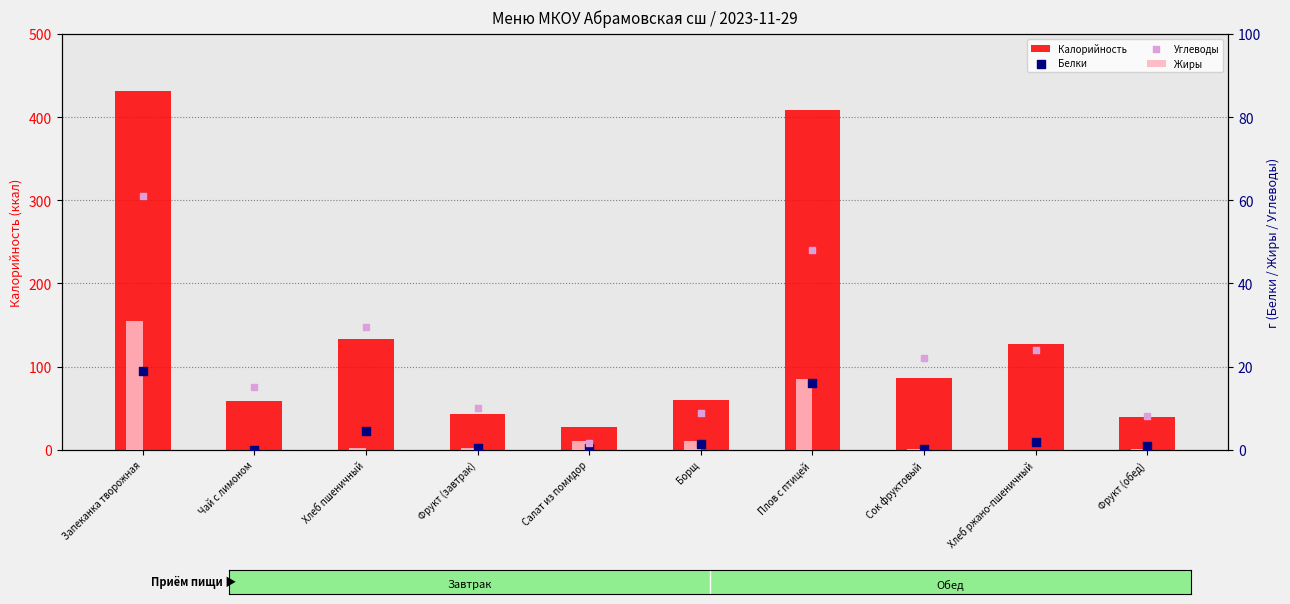

What is the total value across all series at Хлеб пшеничный?

167.8